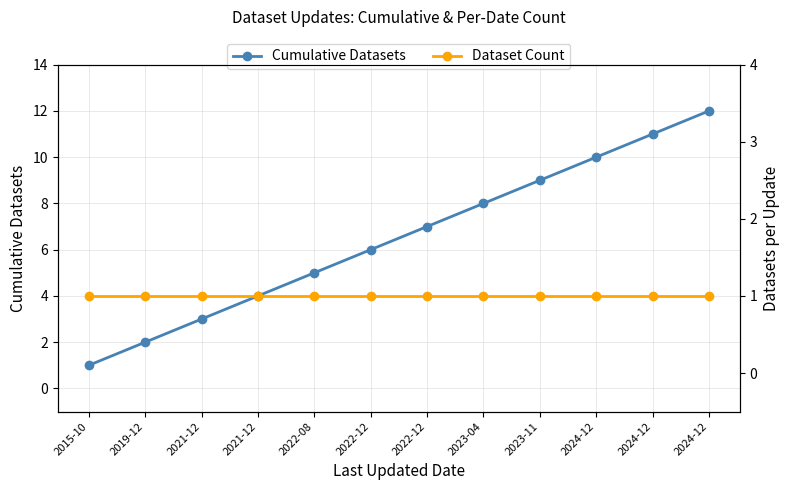

What is the average value of the Dataset Count series?

1